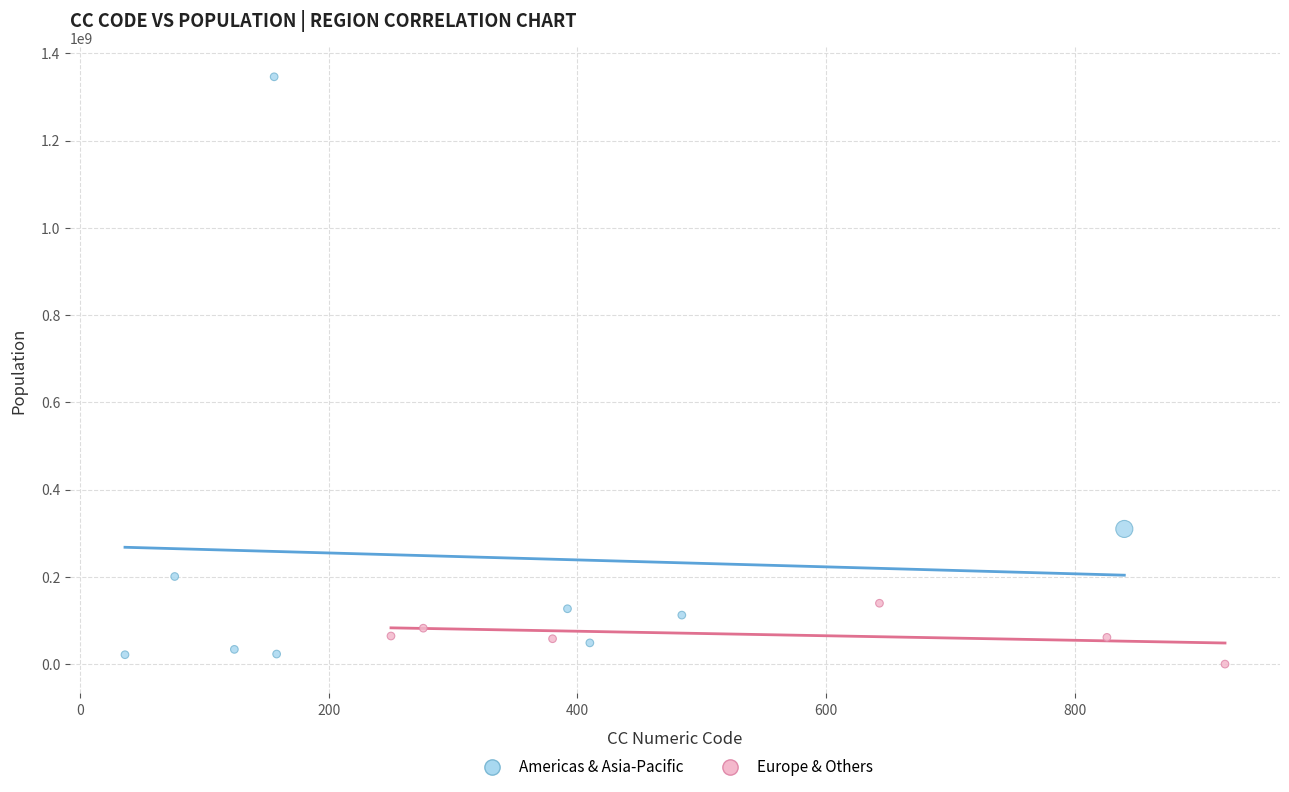

Which series has the largest Y range (max minus min)?

Americas & Asia-Pacific